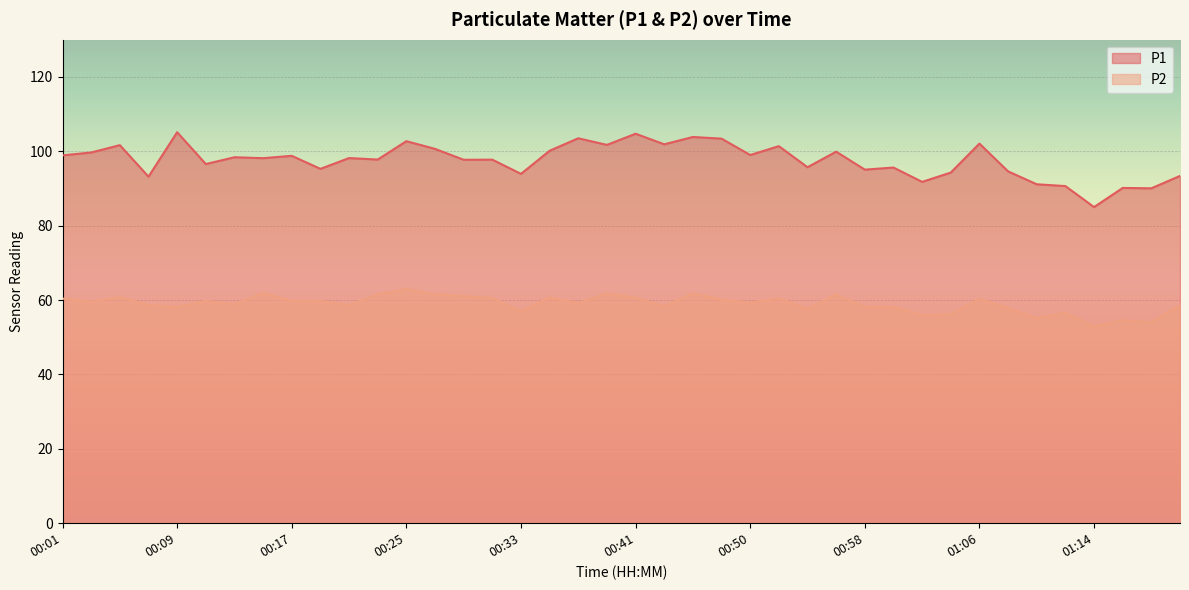

Which series has the largest total across all categories?

P1